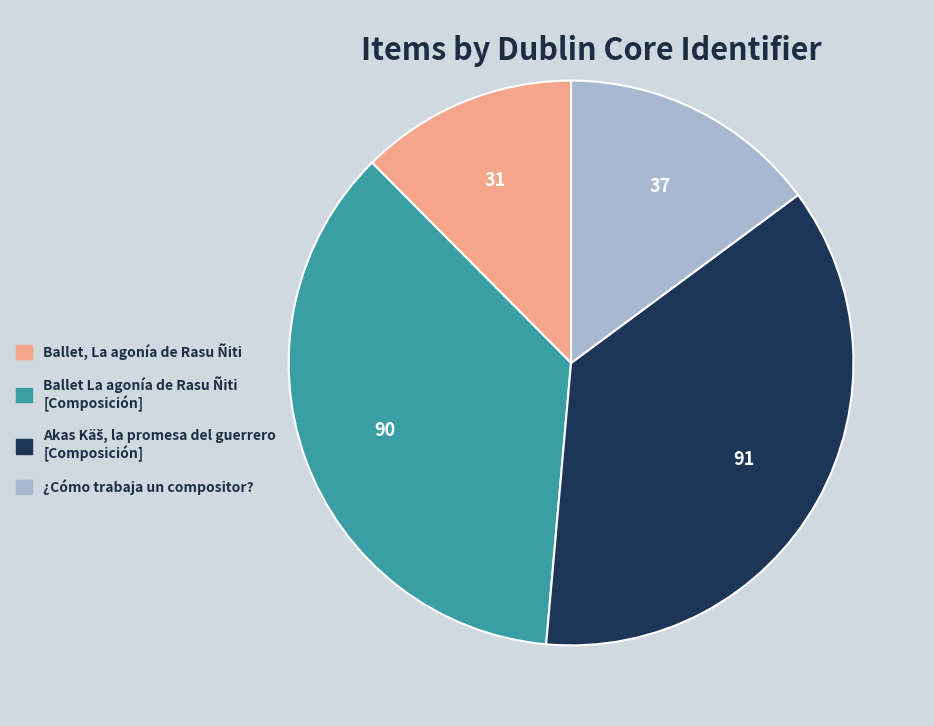

What is the smallest slice in the pie chart?

Ballet, La agonía de Rasu Ñiti